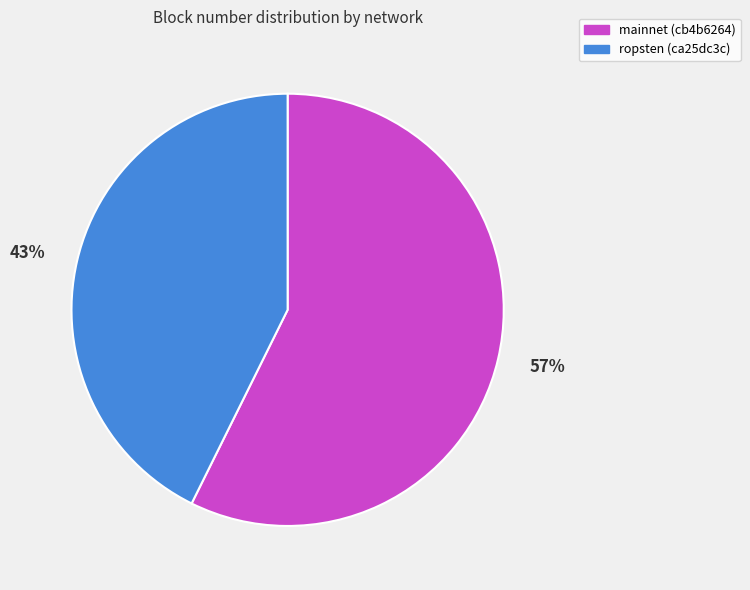

To the nearest percent, what is the combined percentage of ropsten (ca25dc3c) and mainnet (cb4b6264)?

100%